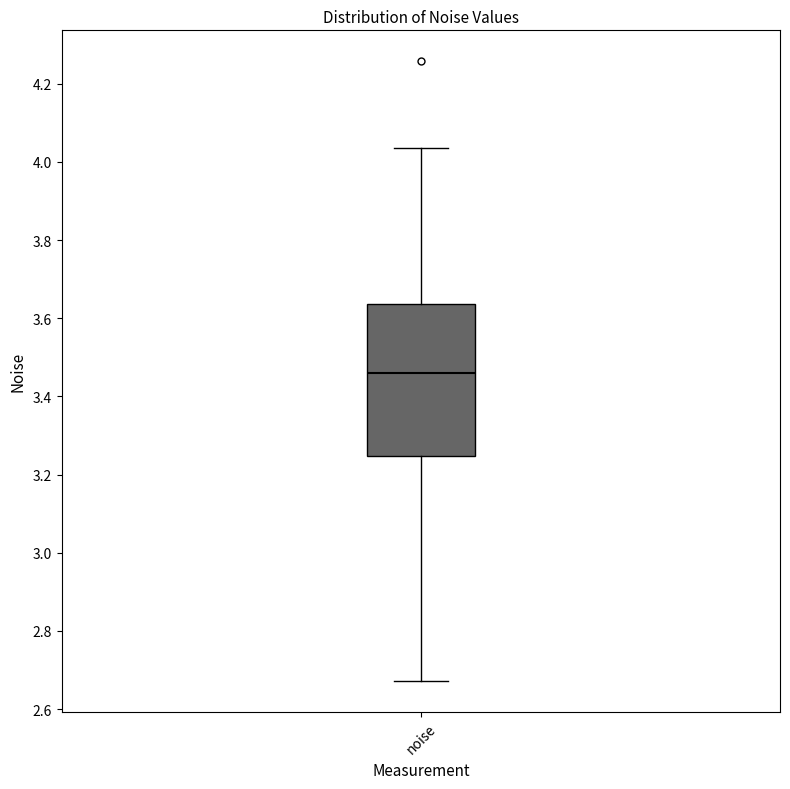

Where does the median line of the box for noise sit on the y-axis? The values are not printed on the chart, so give them approximately, as read against the axis.

3.46